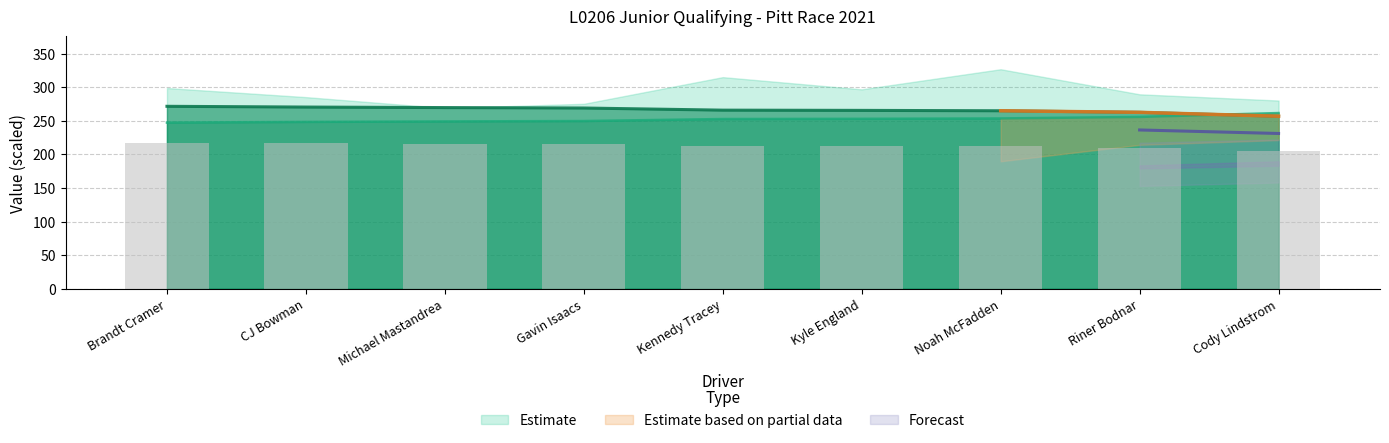

Reading right to left, list all the values displayed in this chart.

Total Time: 280.2	289.4	326.8	296.9	315.0	275.3	268.9	285.3	298.8
Best Lap time: 261.5	255.7	253.5	252.9	252.6	249.6	249.0	248.3	247.3
Best Speed: 256.8	262.6	264.9	265.5	265.8	269.0	269.7	270.4	271.6